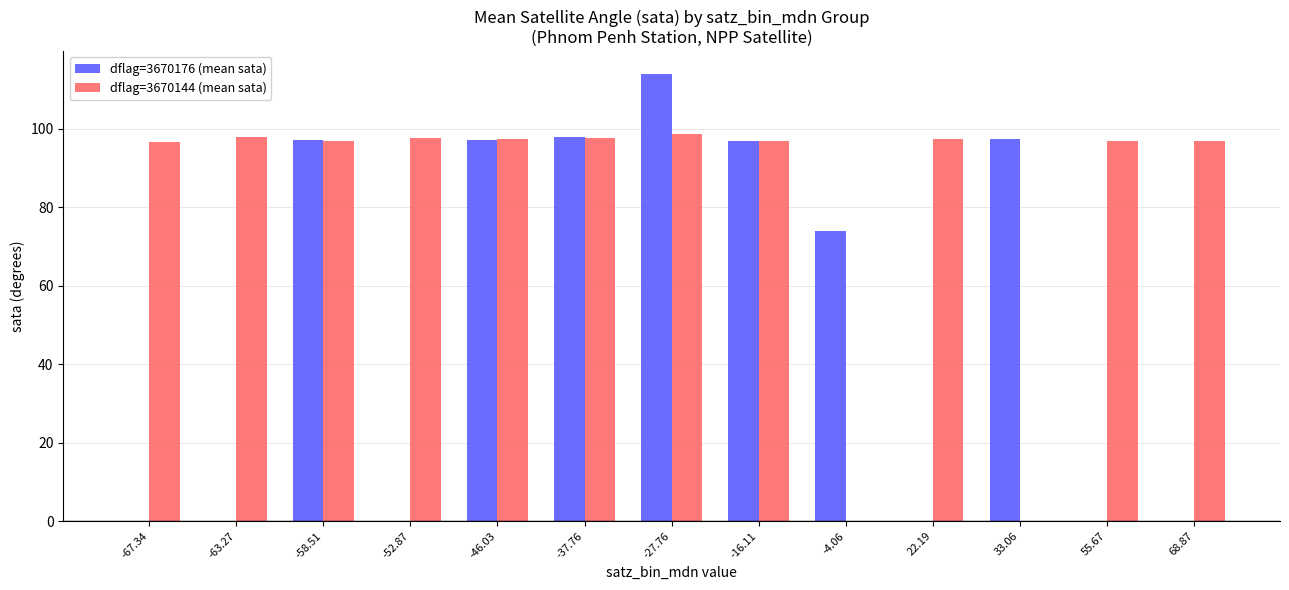

What is the greatest value displayed?

114.0